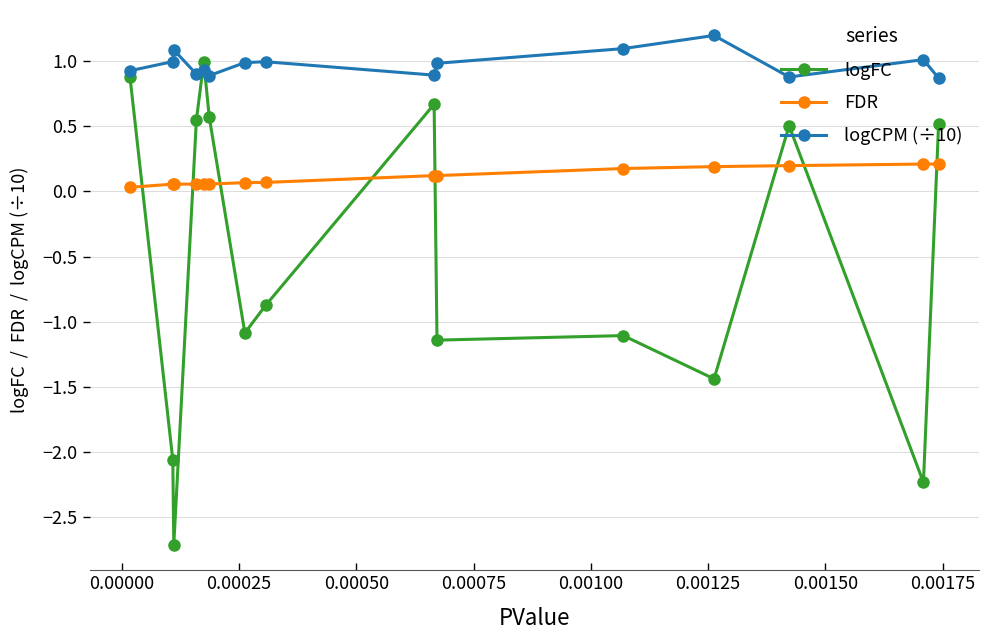

What is the average value of the logCPM (÷10) series?

1.0